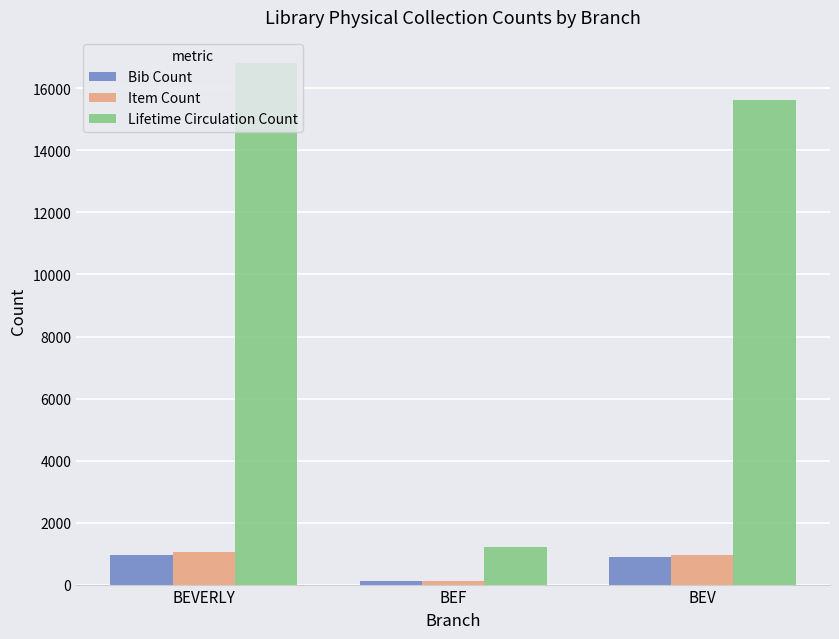

Which series has the largest range (max minus min)?

Lifetime Circulation Count